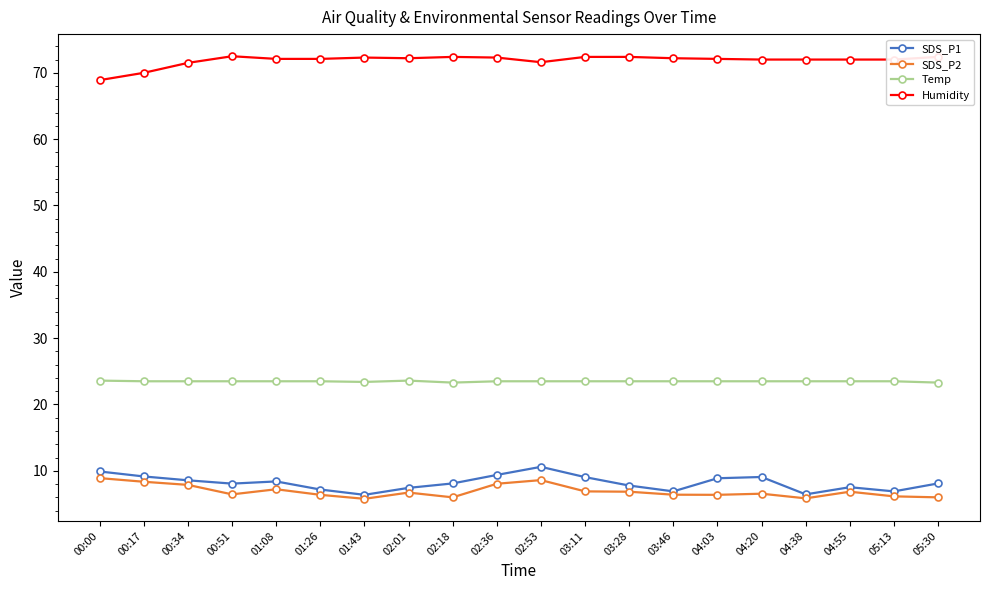

What is the sum of all Humidity values?

1437.4